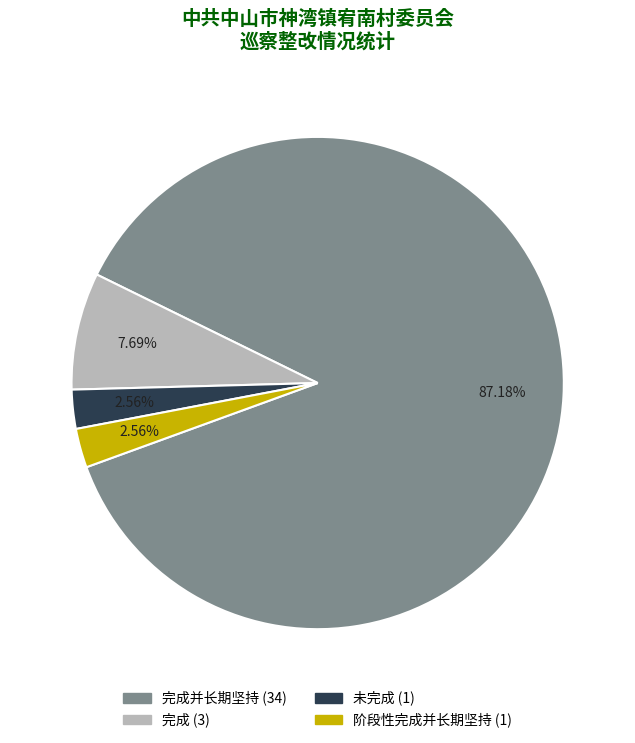

Does any single category account for the majority?

Yes